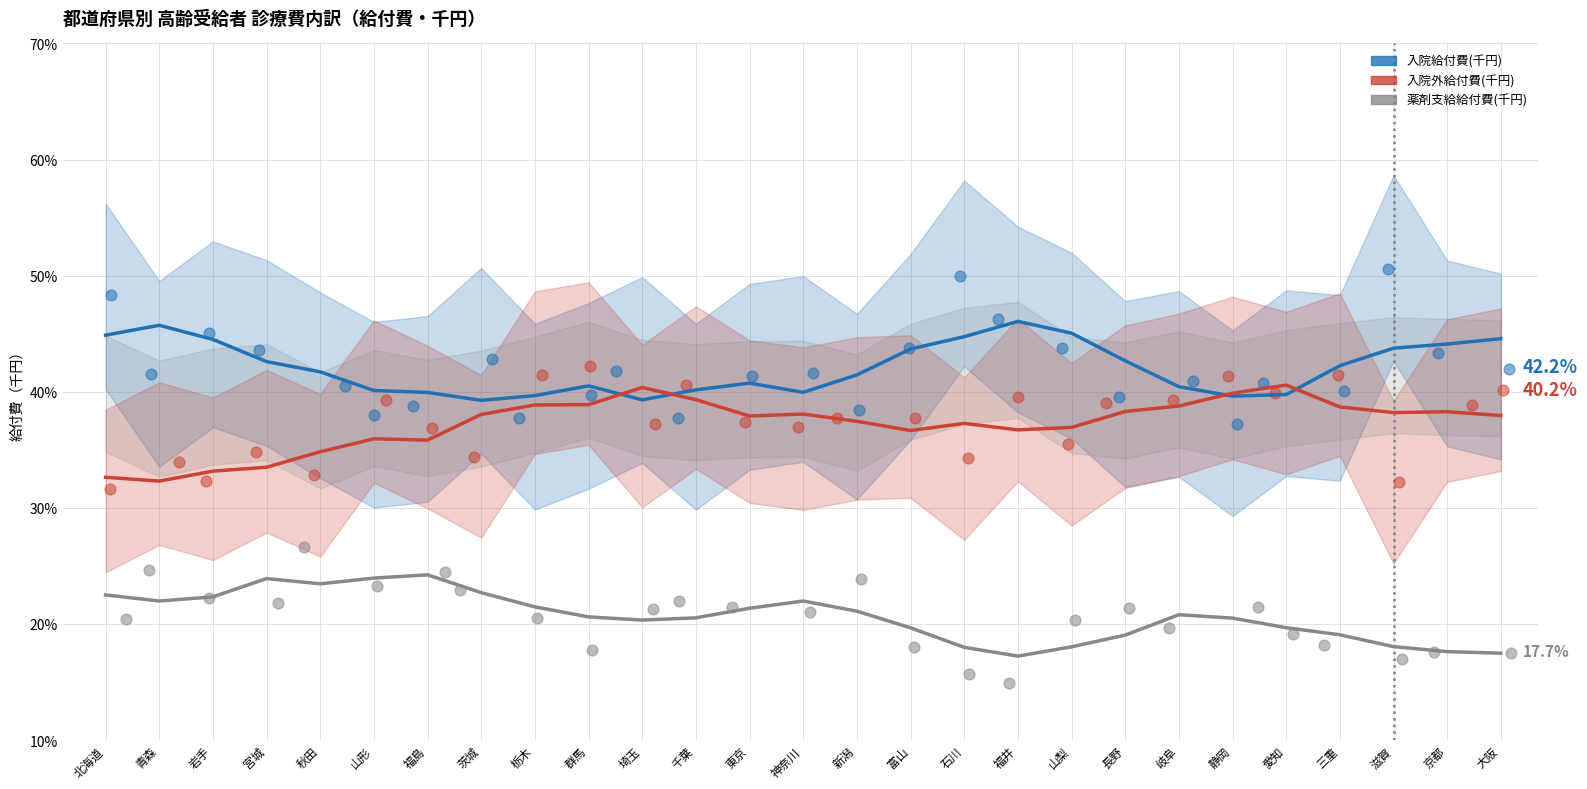

Which series reaches the maximum Y coordinate?

入院給付費(千円)